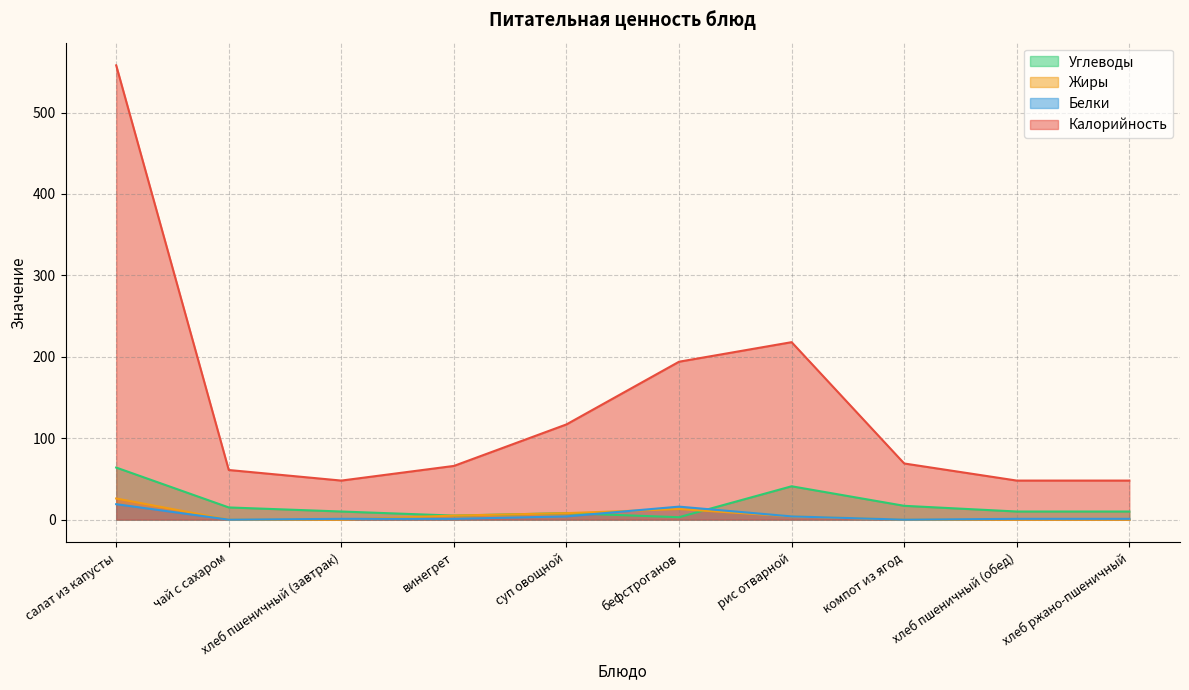

Rank the categories by Калорийность value from highest to lowest.

салат из капусты, рис отварной, бефстроганов, суп овощной, компот из ягод, винегрет, чай с сахаром, хлеб пшеничный (завтрак), хлеб пшеничный (обед), хлеб ржано-пшеничный